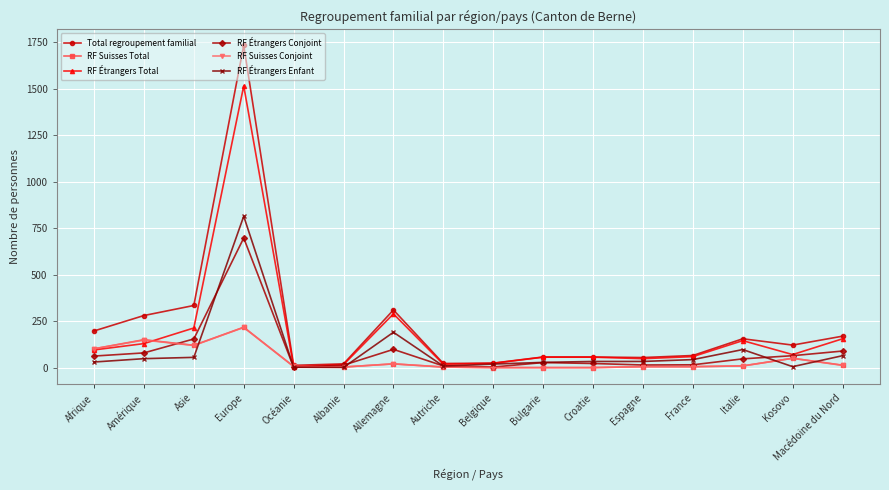

True or false: RF Suisses Conjoint and RF Étrangers Enfant cross at least once.

True